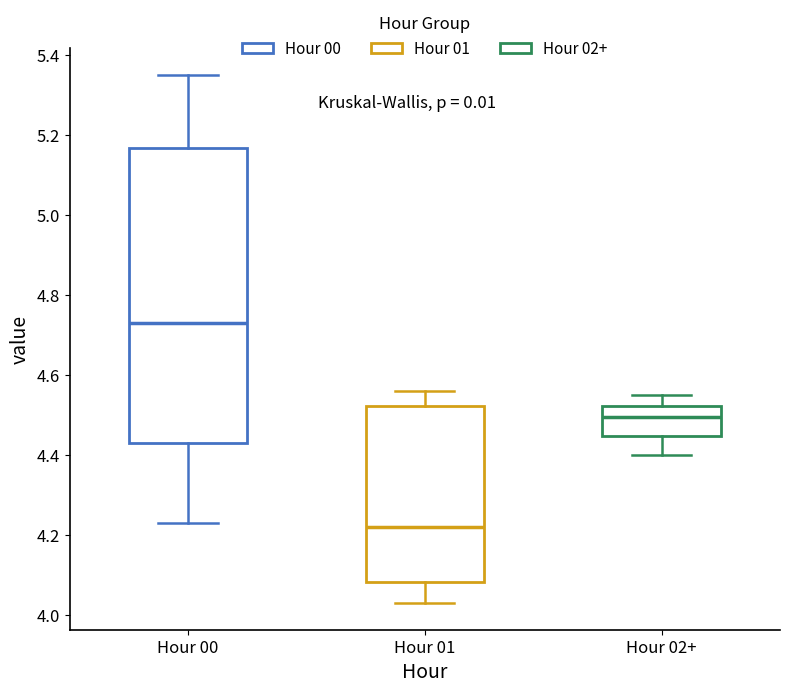

Reading left to right, transcribe this box plot: for each box, give where its median line is, the range the box spans, and where its two whiskers end, as read against the y-axis. The values are not printed on the chart, so give them approximately, as read against the axis.

Hour 00: median 4.74, box 4.44 to 5.16, whiskers 4.24 to 5.36
Hour 01: median 4.22, box 4.08 to 4.52, whiskers 4.04 to 4.56
Hour 02+: median 4.50, box 4.44 to 4.52, whiskers 4.40 to 4.56